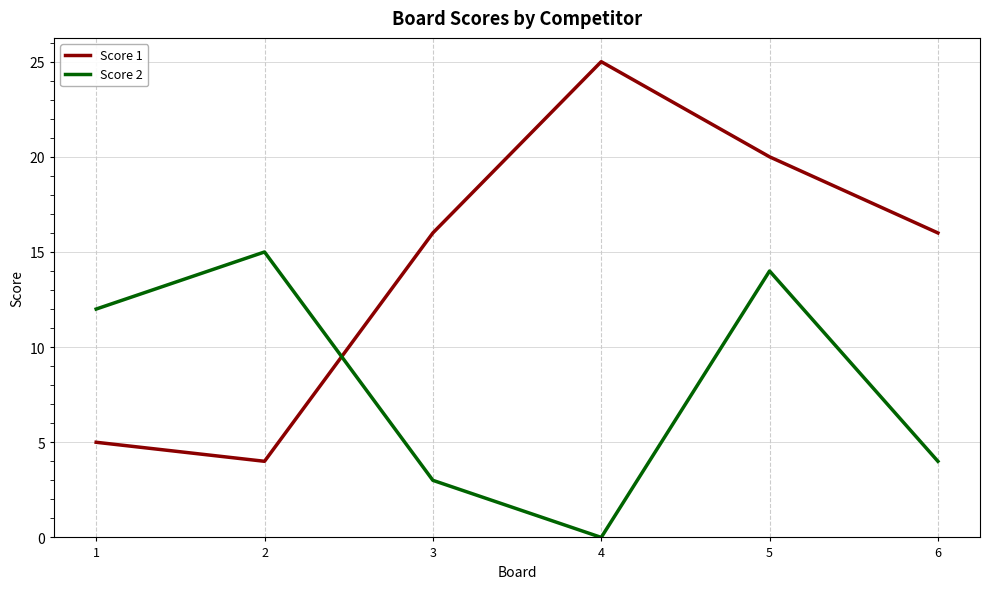

True or false: Score 1 and Score 2 cross at least once.

True